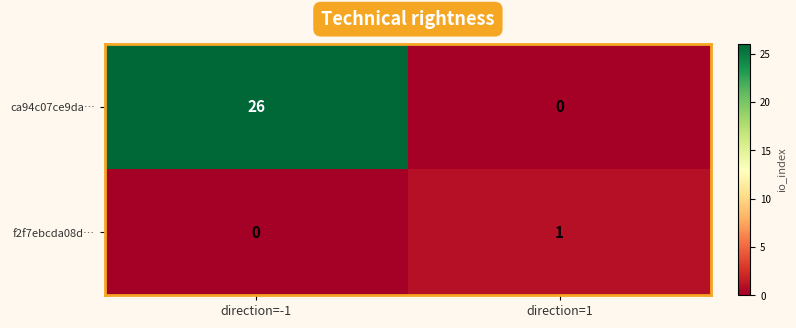

Reading left to right, transcribe all the data shown in this chart.

ca94c07ce9da…: 26	0
f2f7ebcda08d…: 0	1